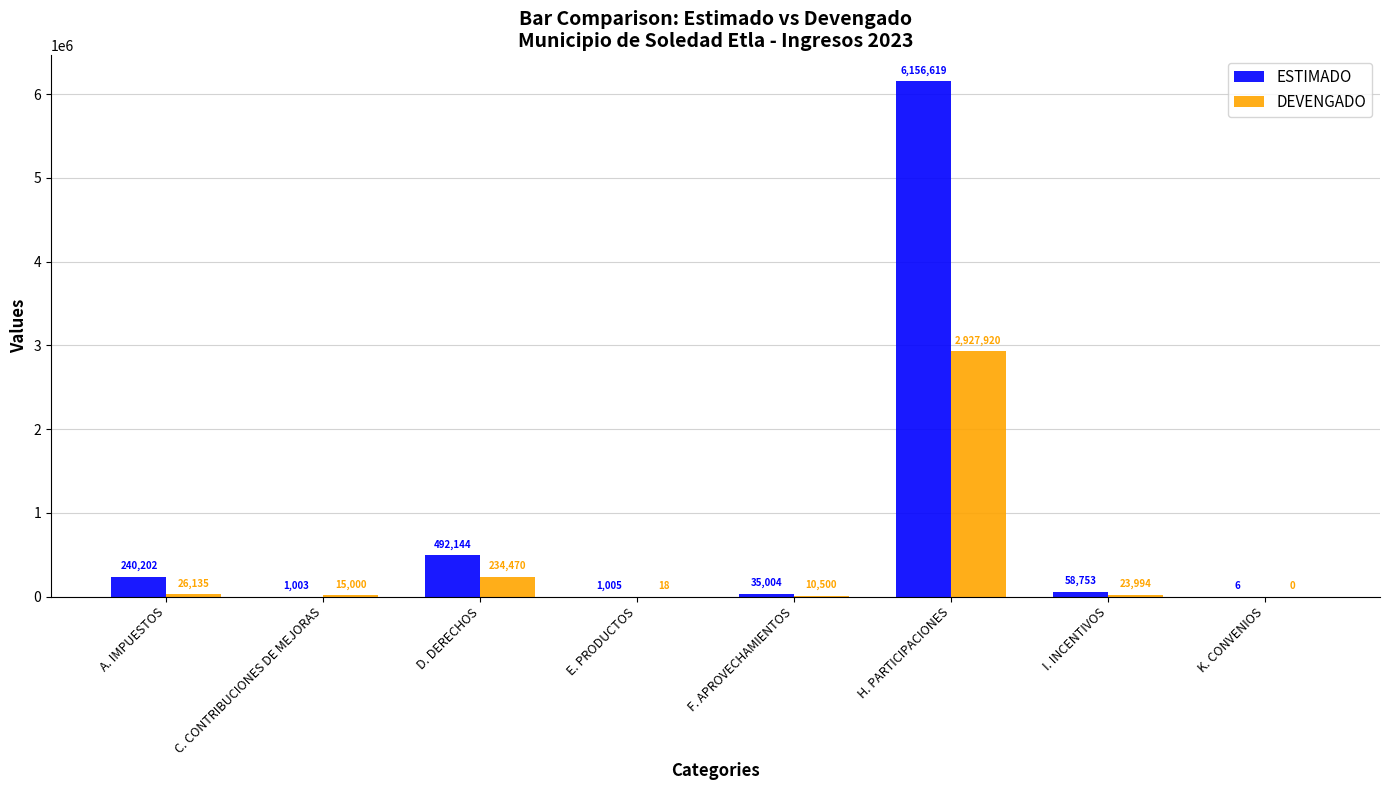

What is the total value across all series at K. CONVENIOS?

6.0